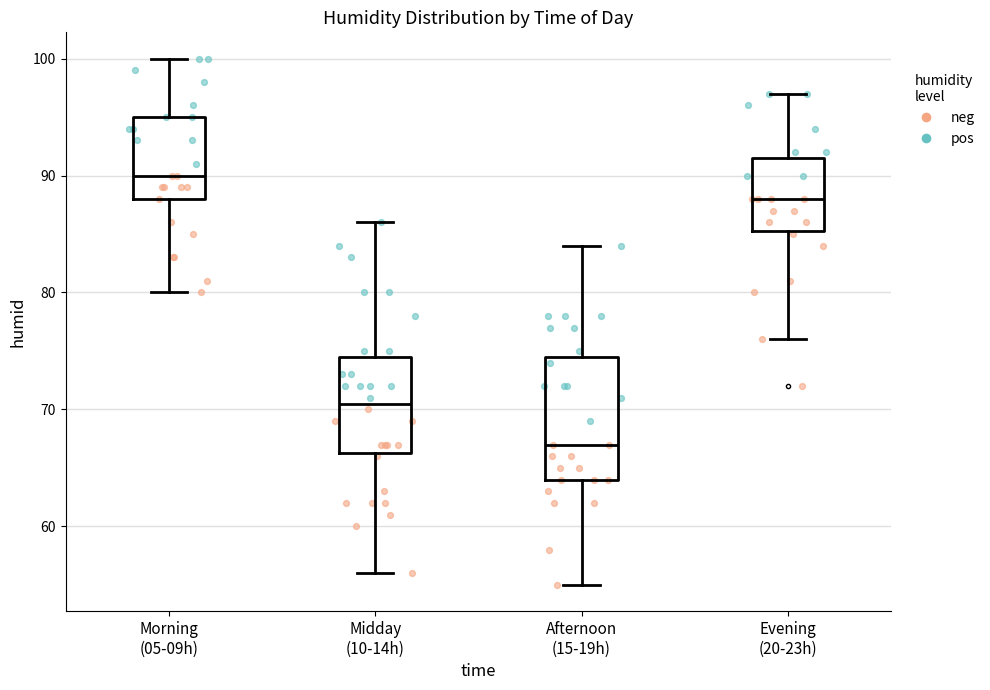

Where is the lower edge of the box for Evening (20-23h) on the y-axis? The values are not printed on the chart, so give them approximately, as read against the axis.

85